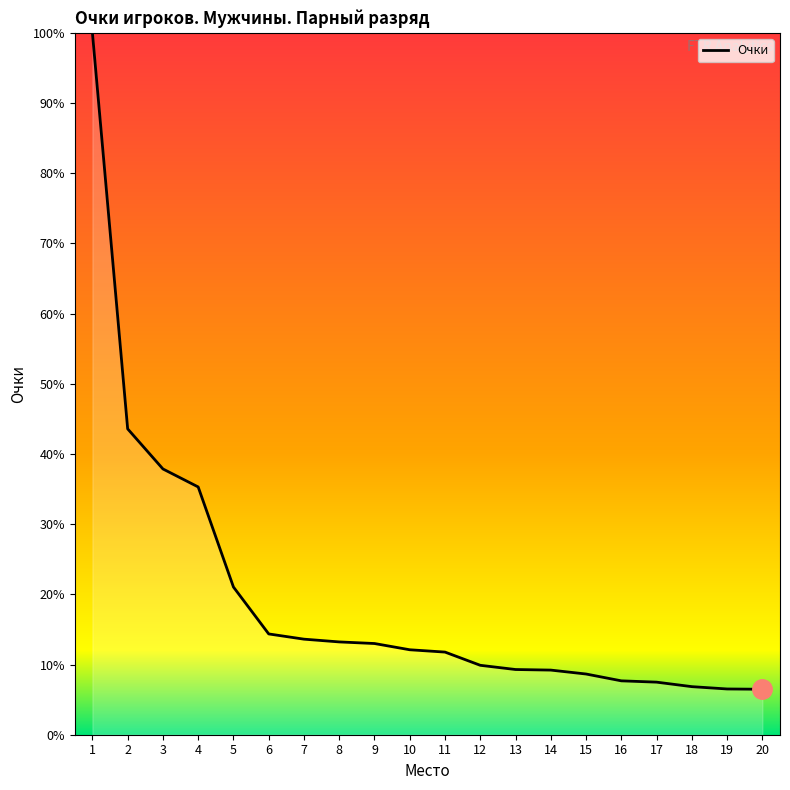

Where does the data first go above 614?

1